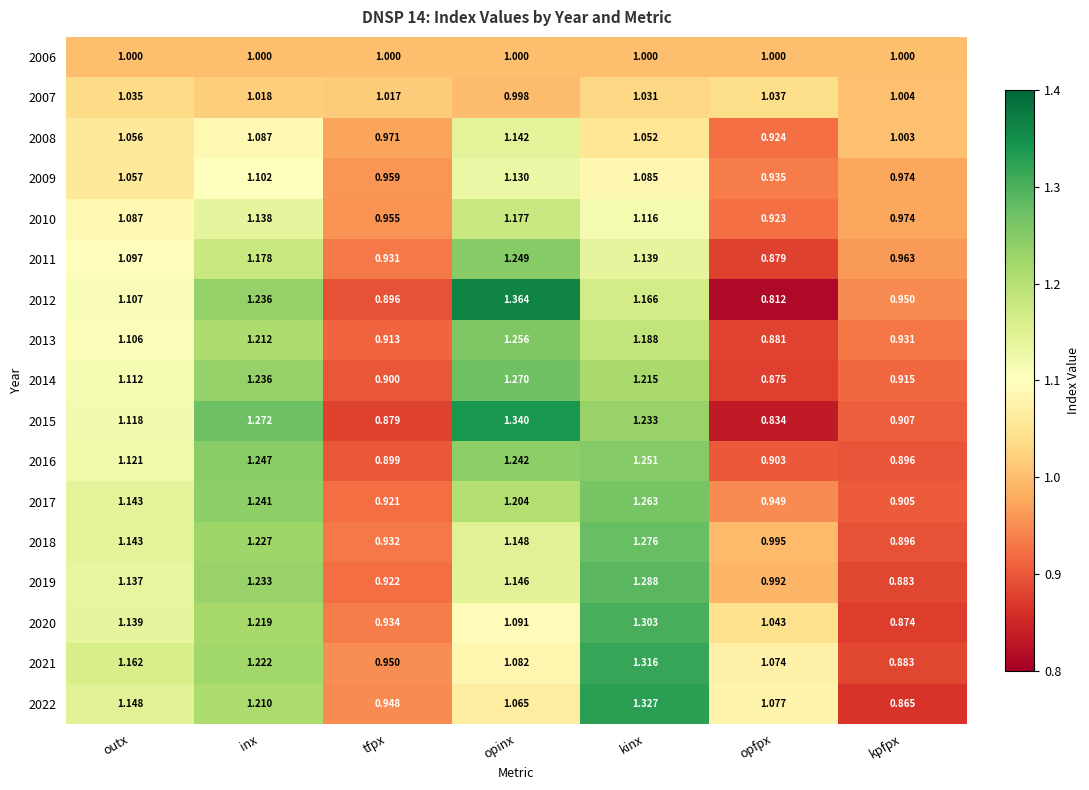

Where does the 2007 series first go above 1?

outx